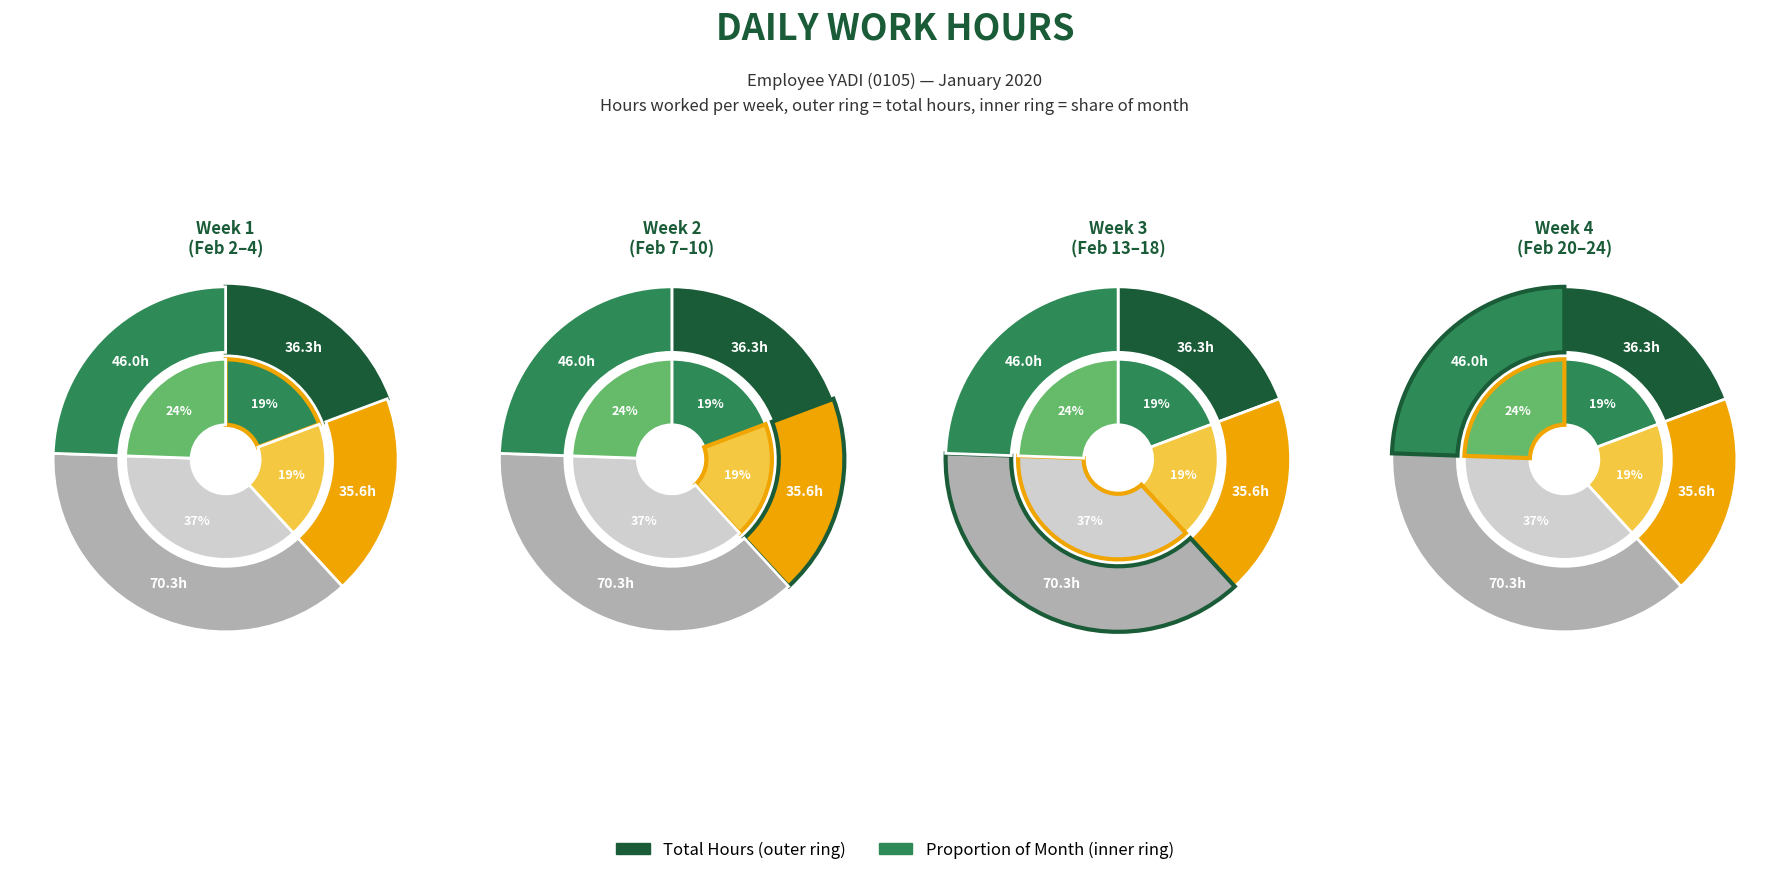

Which slice is the largest?

16-Feb